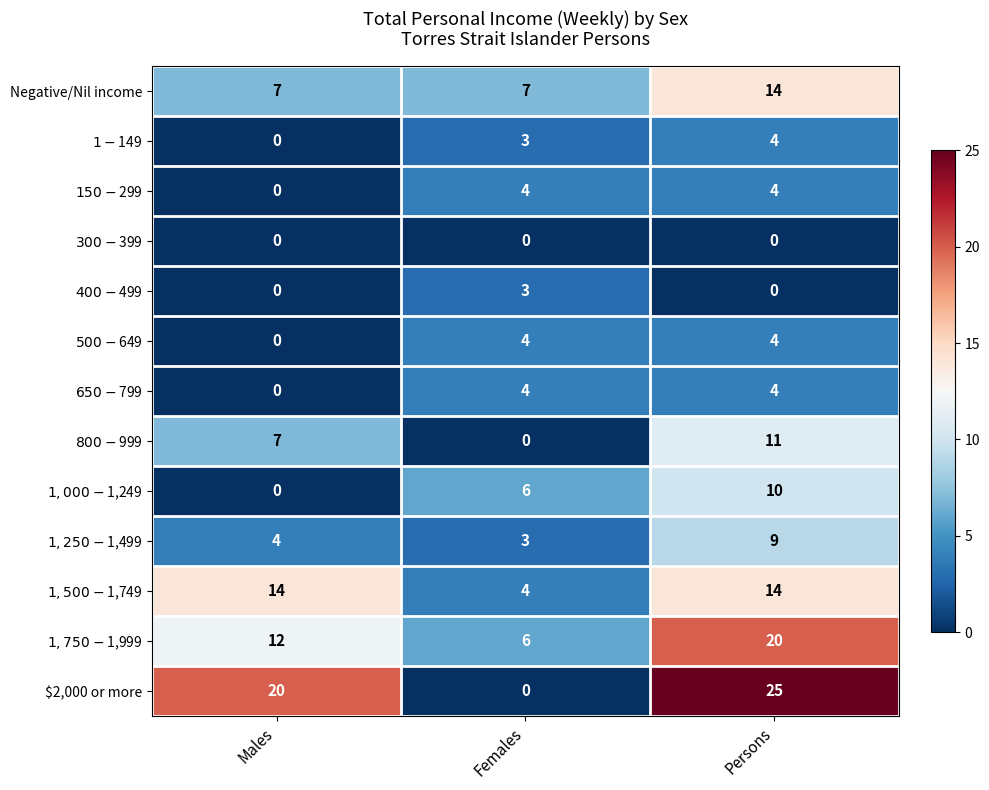

Which category has the highest value across all series?

Persons